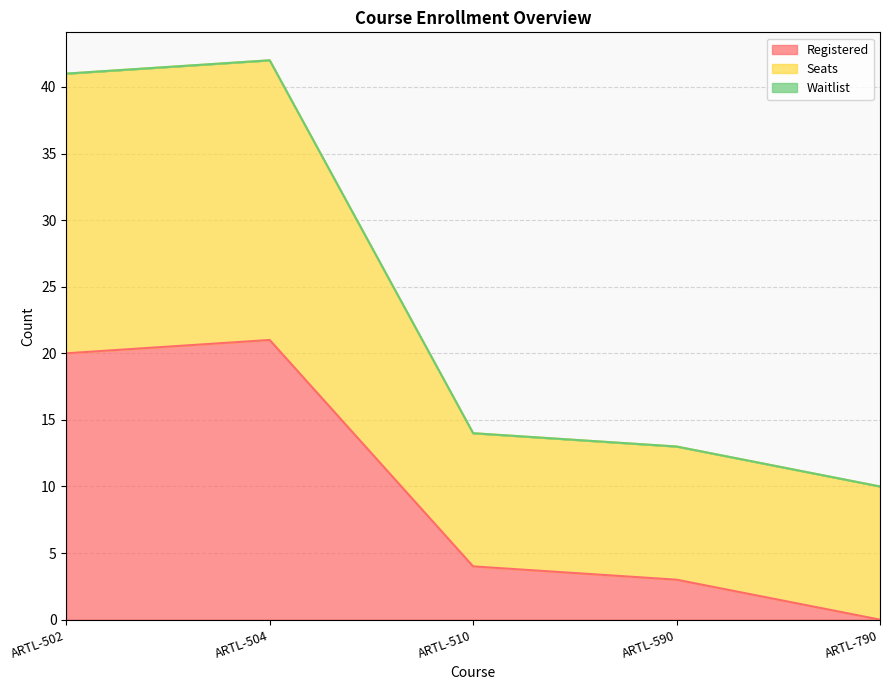

How many values in the Seats series are below 14?

2